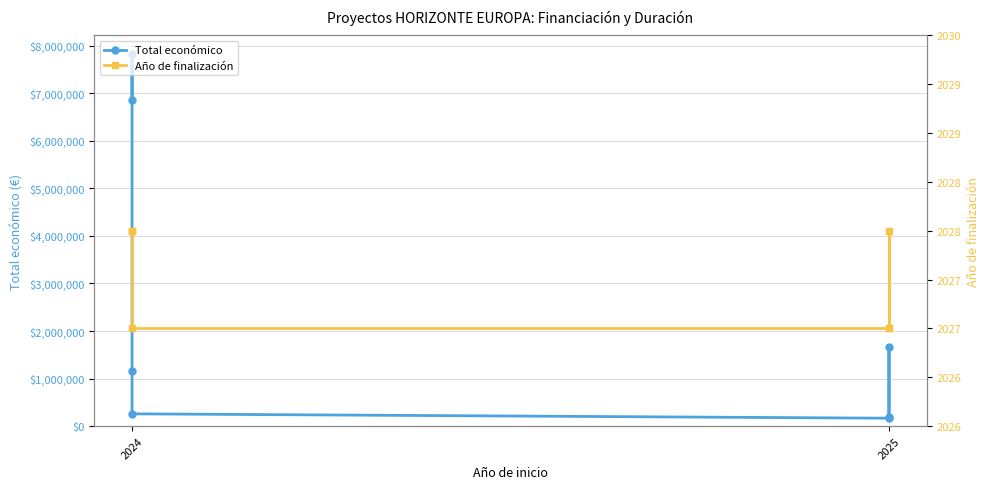

Where is Año de finalización nearest to the value 2027?

2024